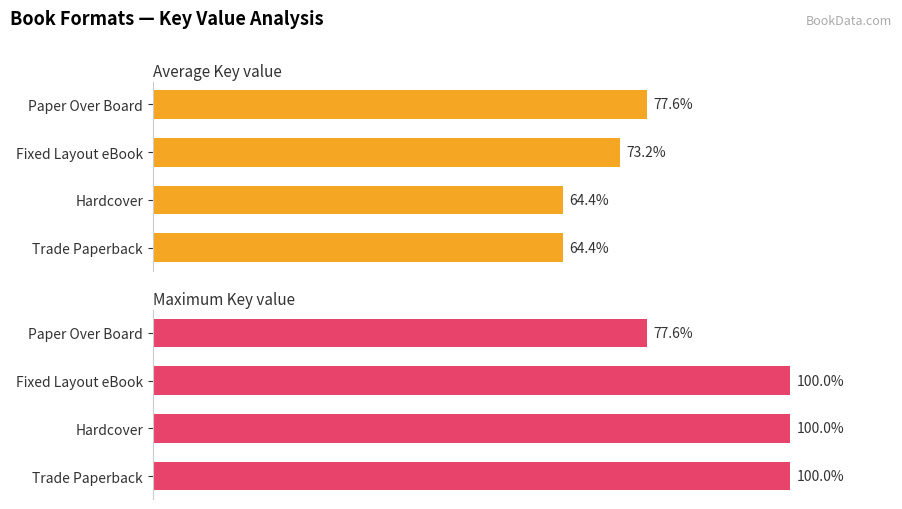

Reading left to right, what are all the values shown in this chart?

Average Key value: 64.4	64.4	73.2	77.6
Maximum Key value: 100.0	100.0	100.0	77.6